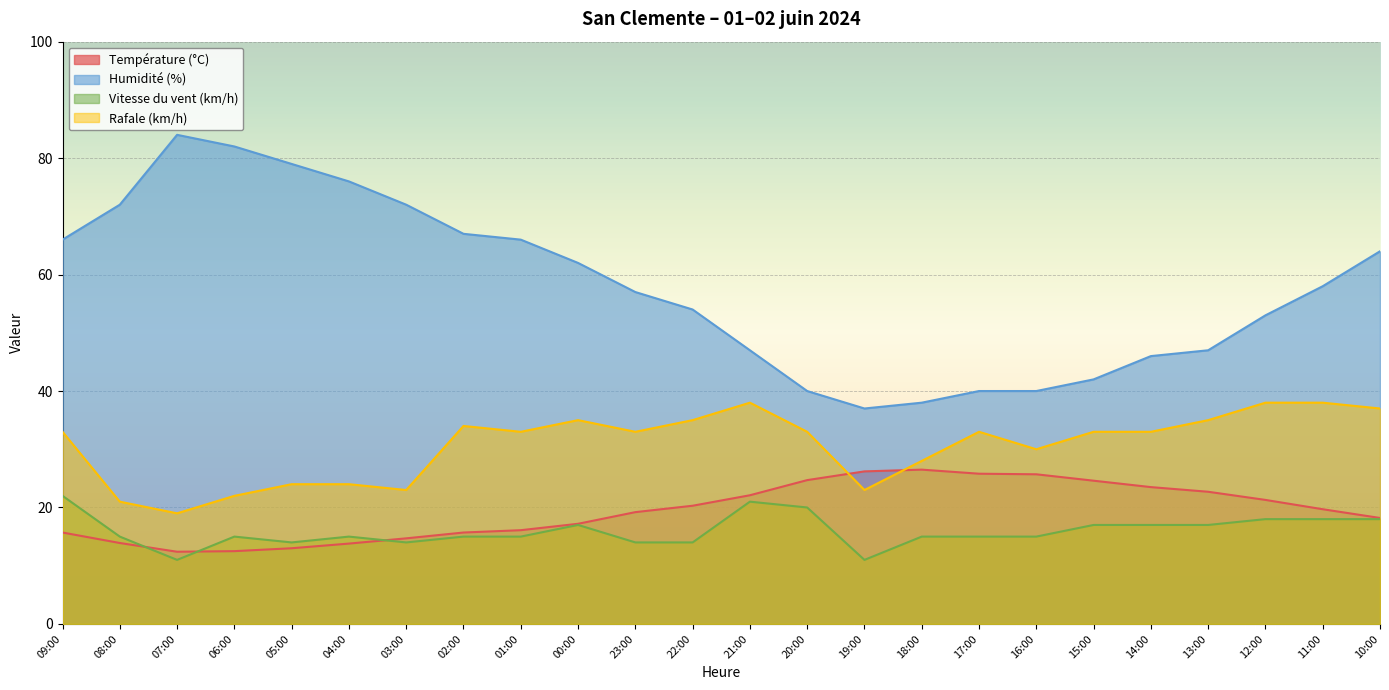

What is the label of the 14th point from the right?

23:00